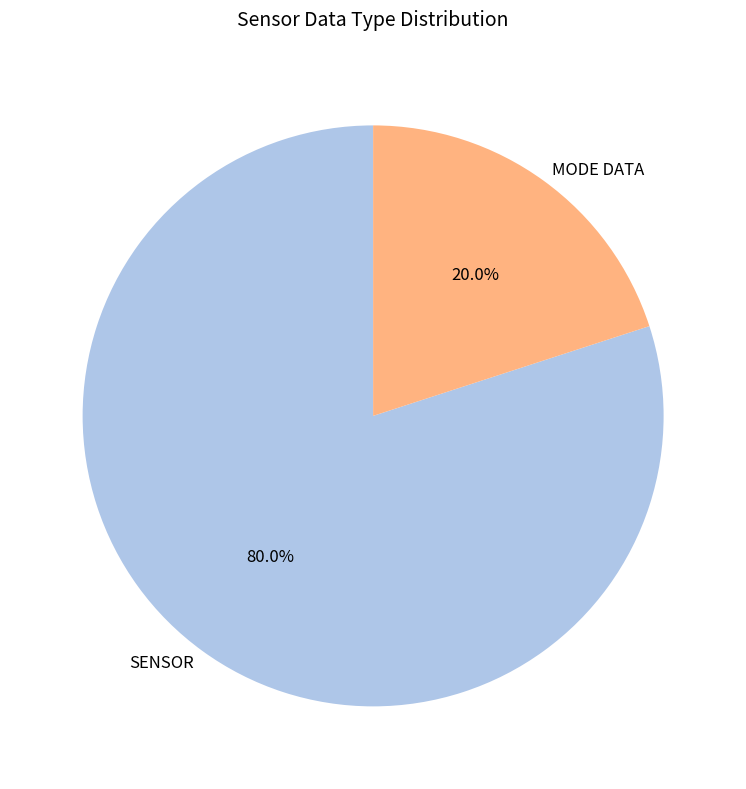

What is the largest slice in the pie chart?

SENSOR